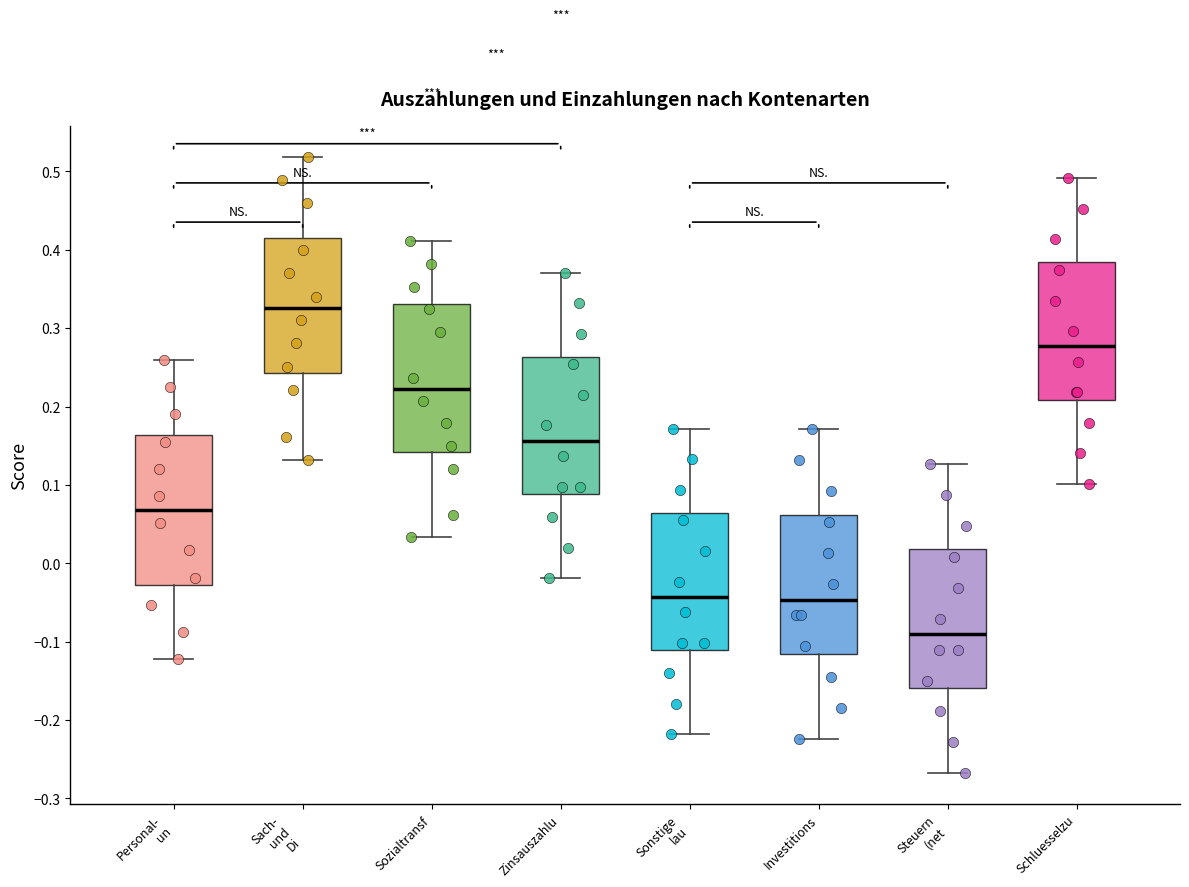

Reading left to right, transcribe this box plot: for each box, give where its median line is, the range the box spans, and where its two whiskers end, as read against the y-axis. The values are not printed on the chart, so give them approximately, as read against the axis.

Personal- un: median 0.07, box -0.03 to 0.16, whiskers -0.12 to 0.26
Sach- und Di: median 0.33, box 0.24 to 0.41, whiskers 0.13 to 0.52
Sozialtransf: median 0.22, box 0.14 to 0.33, whiskers 0.03 to 0.41
Zinsauszahlu: median 0.16, box 0.09 to 0.26, whiskers -0.02 to 0.37
Sonstige lau: median -0.04, box -0.11 to 0.06, whiskers -0.22 to 0.17
Investitions: median -0.05, box -0.12 to 0.06, whiskers -0.22 to 0.17
Steuern (net: median -0.09, box -0.16 to 0.02, whiskers -0.27 to 0.13
Schluesselzu: median 0.28, box 0.21 to 0.38, whiskers 0.10 to 0.49